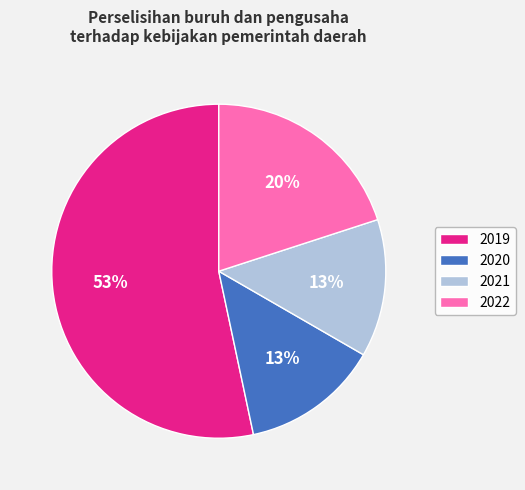

Is it true that 2021 is 6% of the pie?

False